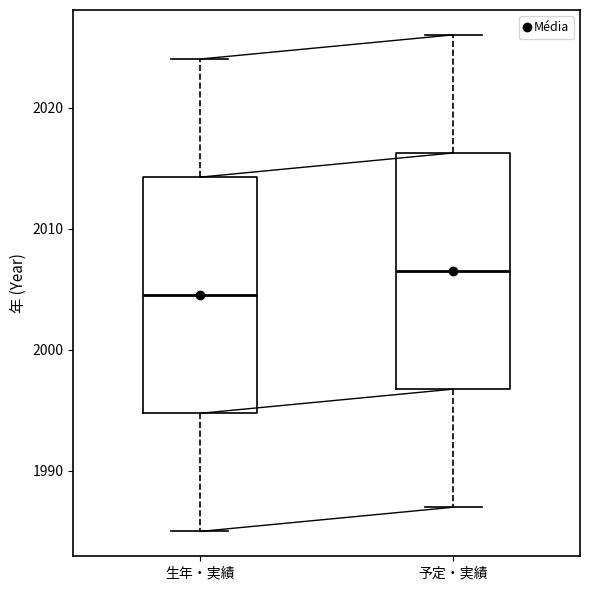

Where is the upper edge of the box for 生年・実績 on the y-axis? The values are not printed on the chart, so give them approximately, as read against the axis.

2014